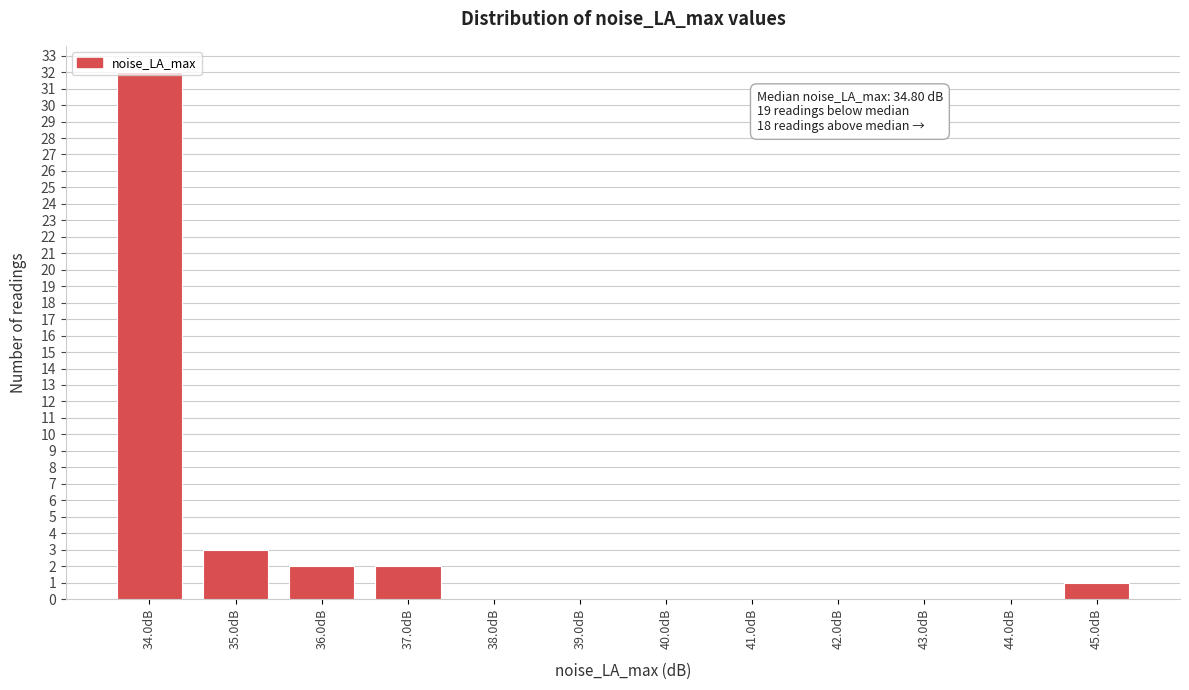

At which label is the value closest to 16?

35.0dB